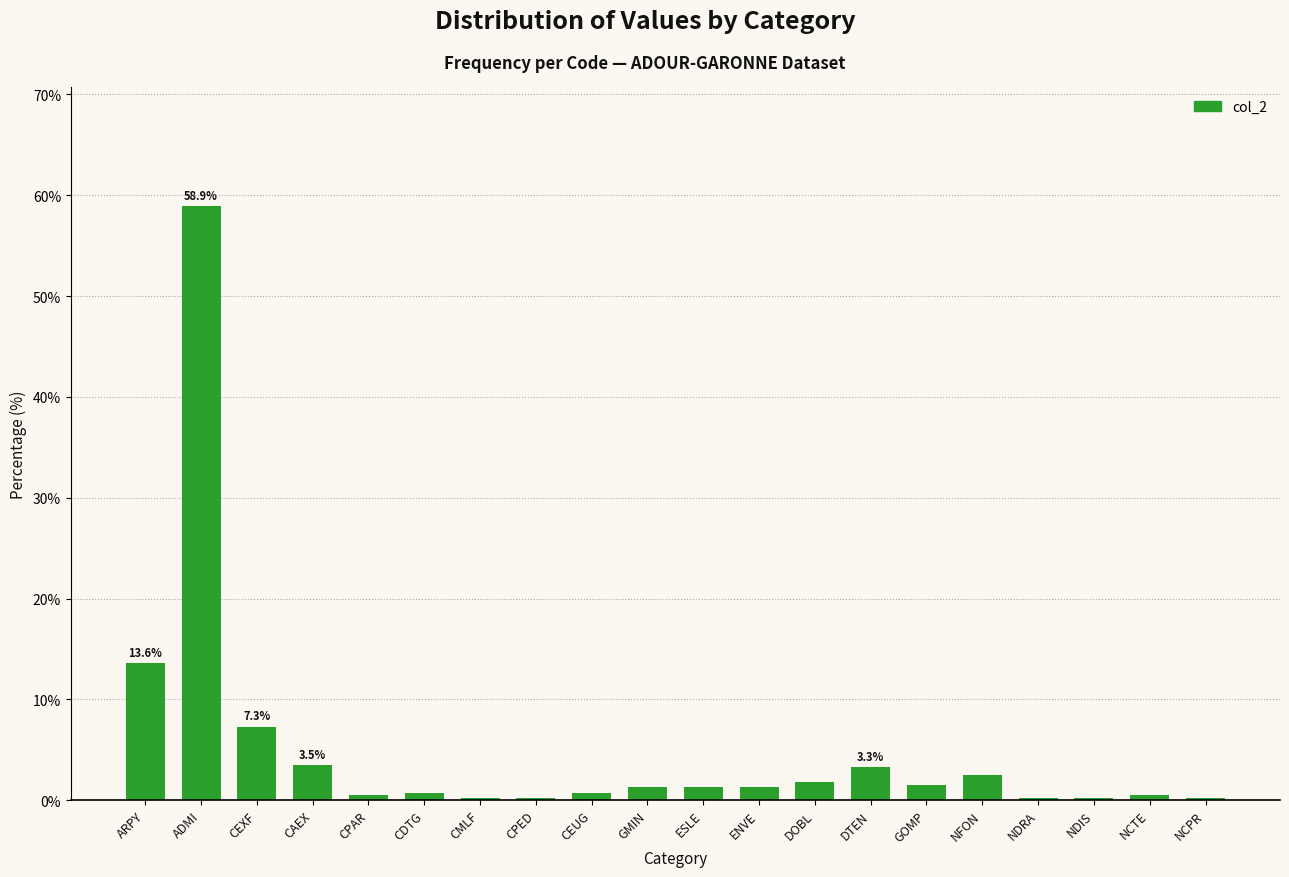

The value at CEXF is 7.3. True or false?

True